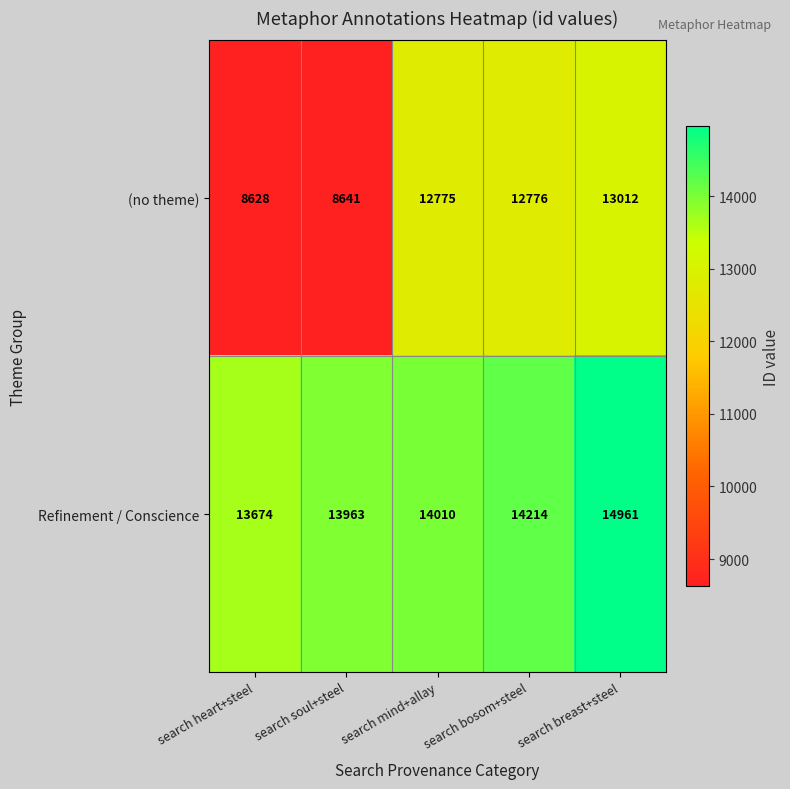

What is the sum of the (no theme) values at search breast+steel and search heart+steel?

21640